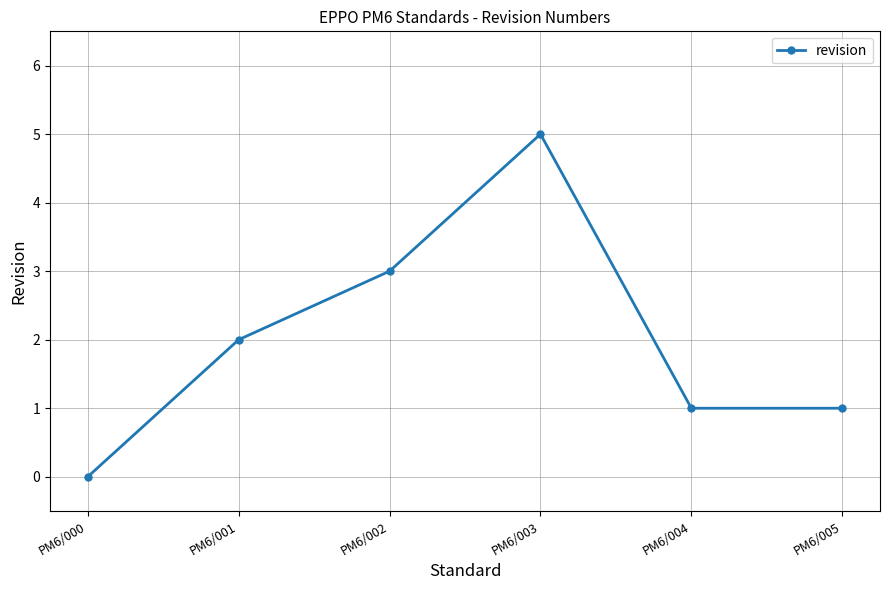

Reading left to right, what are all the values shown in this chart?

PM6/000=0	PM6/001=2	PM6/002=3	PM6/003=5	PM6/004=1	PM6/005=1